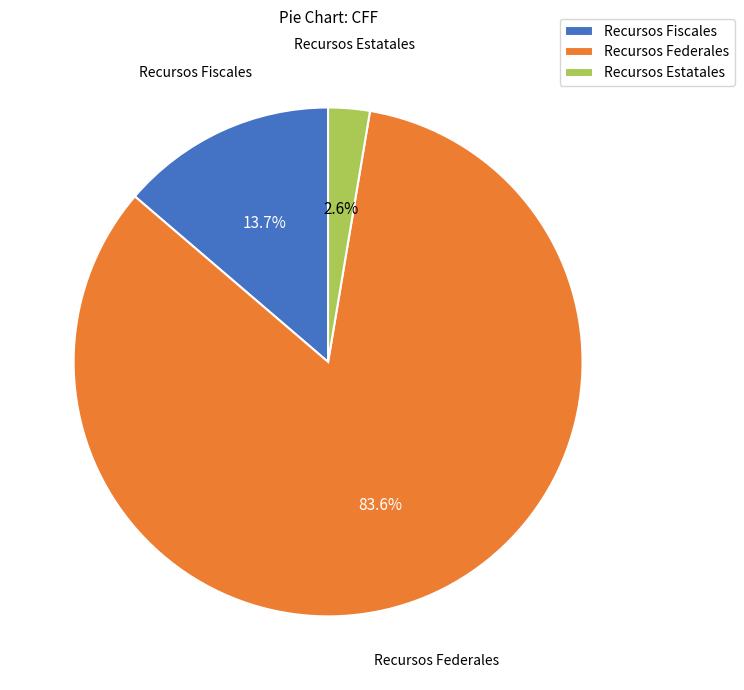

Which has a higher value, Recursos Estatales or Recursos Fiscales?

Recursos Fiscales